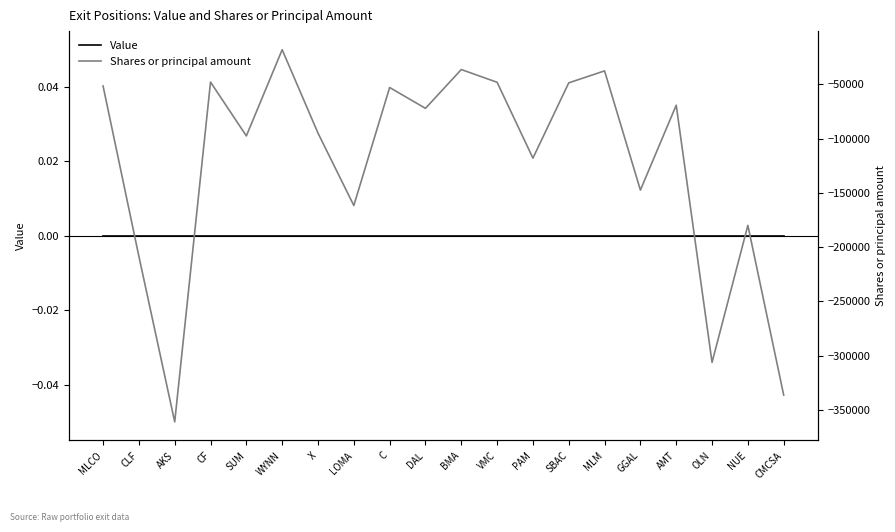

What is the label of the 12th point from the right?

C